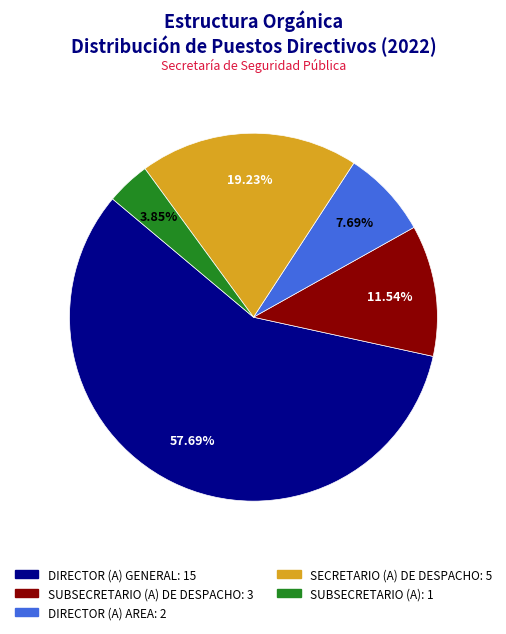

Is there any slice that represents more than half of the pie?

Yes